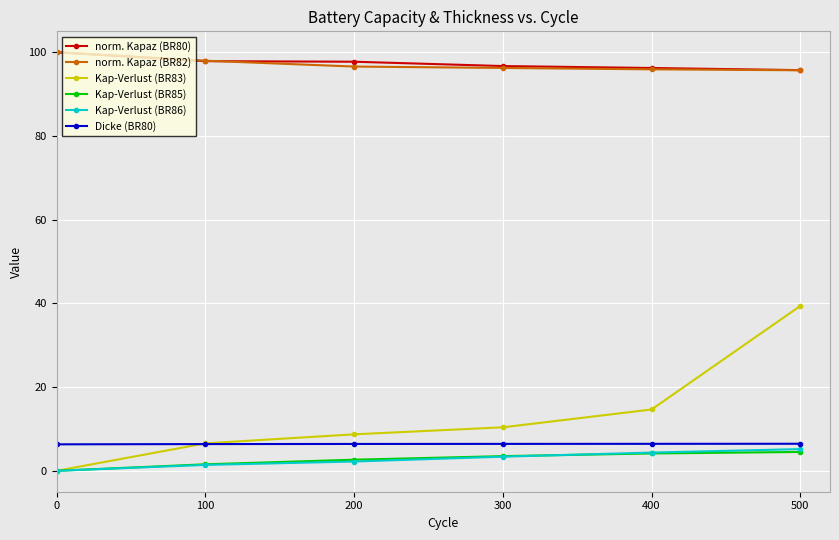

What is the difference between the maximum and minimum values in the Kap-Verlust (BR85) series?

4.5